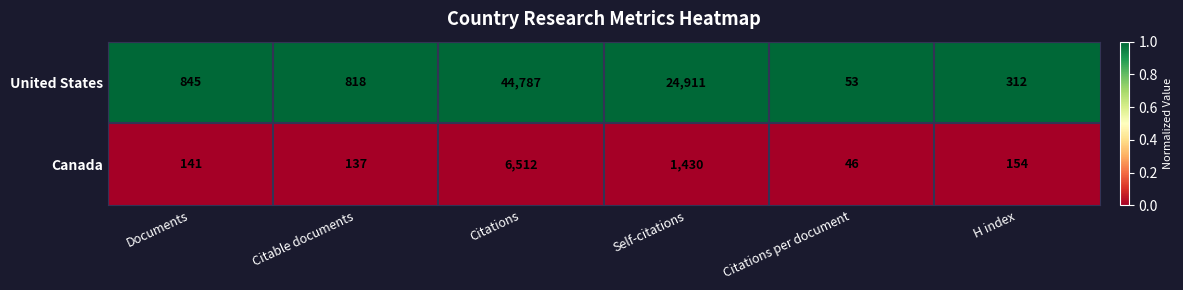

What is the highest value of the Canada series?

6512